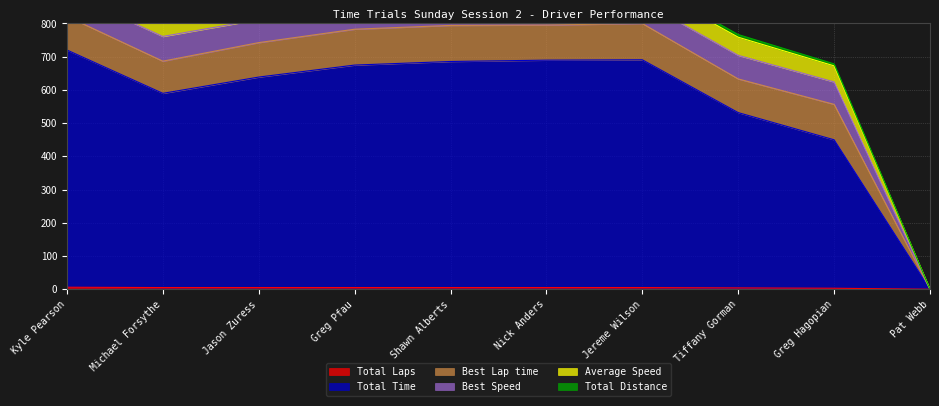

How many data points in Total Laps are above 5?

1